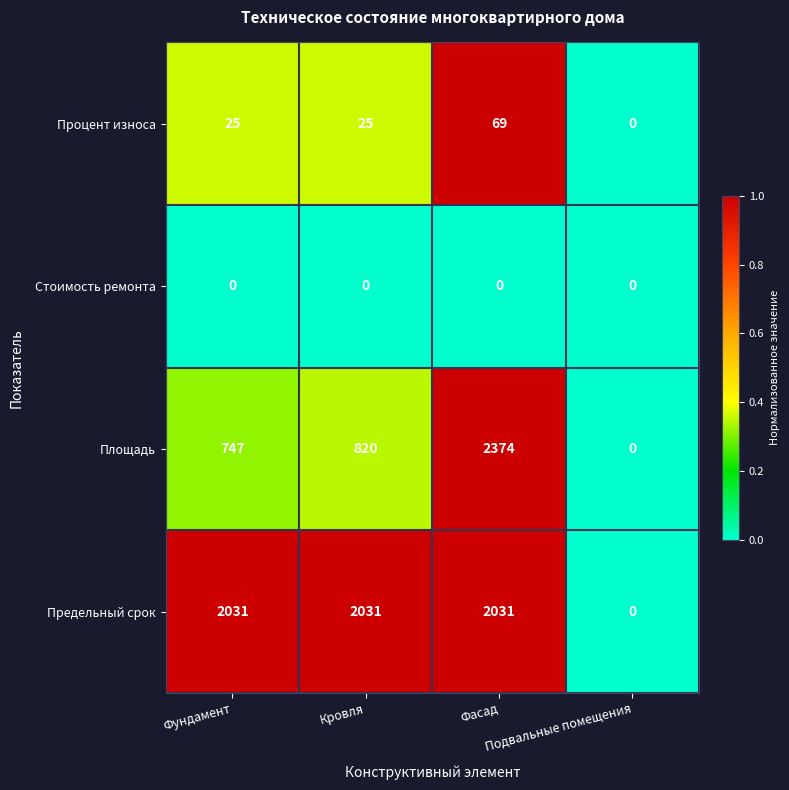

List the series in order of their peak value, highest first.

Площадь, Предельный срок, Процент износа, Стоимость ремонта